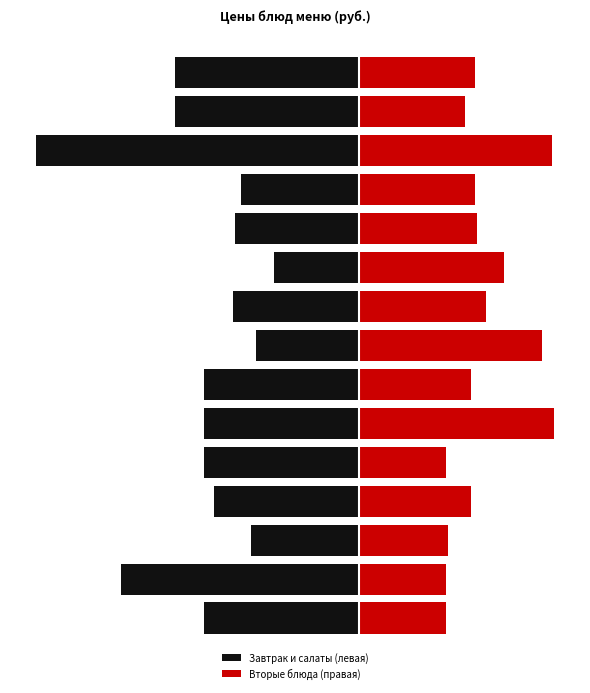

What is the sum of all Вторые блюда (правая) values?

903